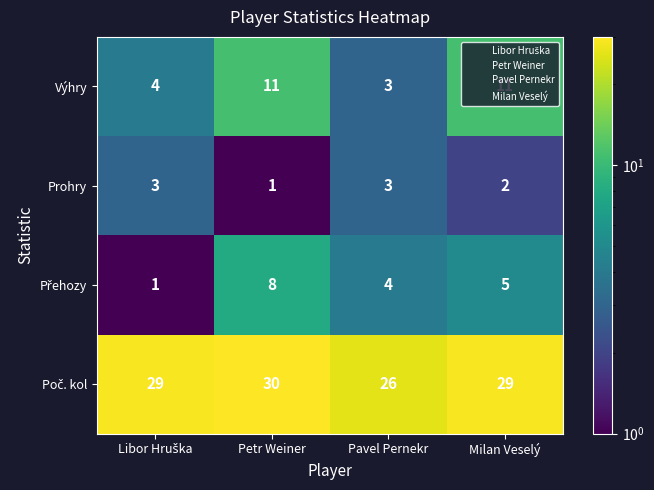

What is the difference between the maximum and minimum values in the Výhry series?

8